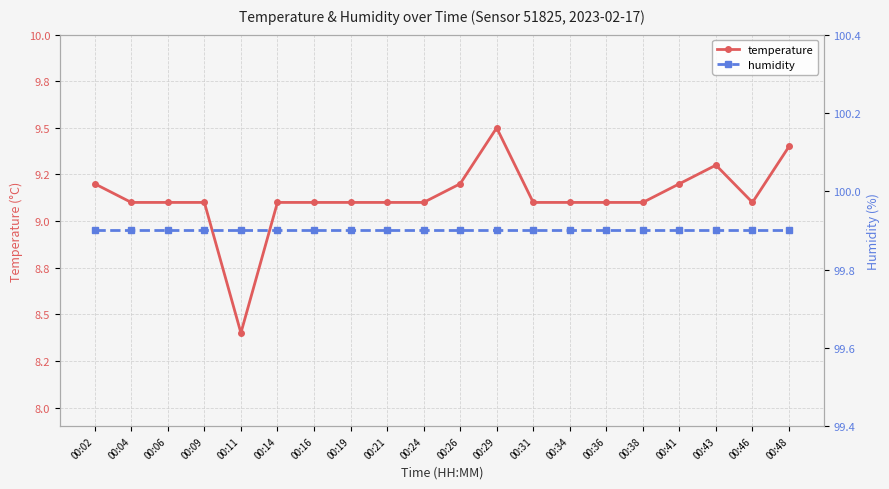

At which category is the sum across all series the highest?

00:29